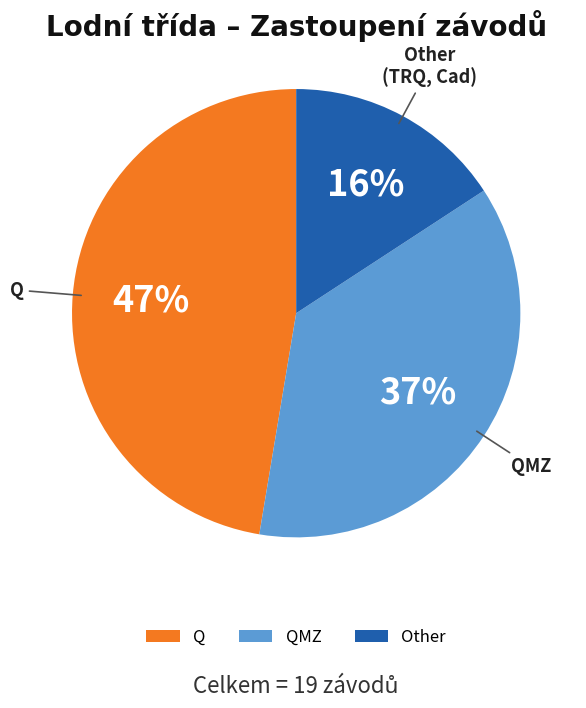

True or false: Q accounts for 47% of the total.

True